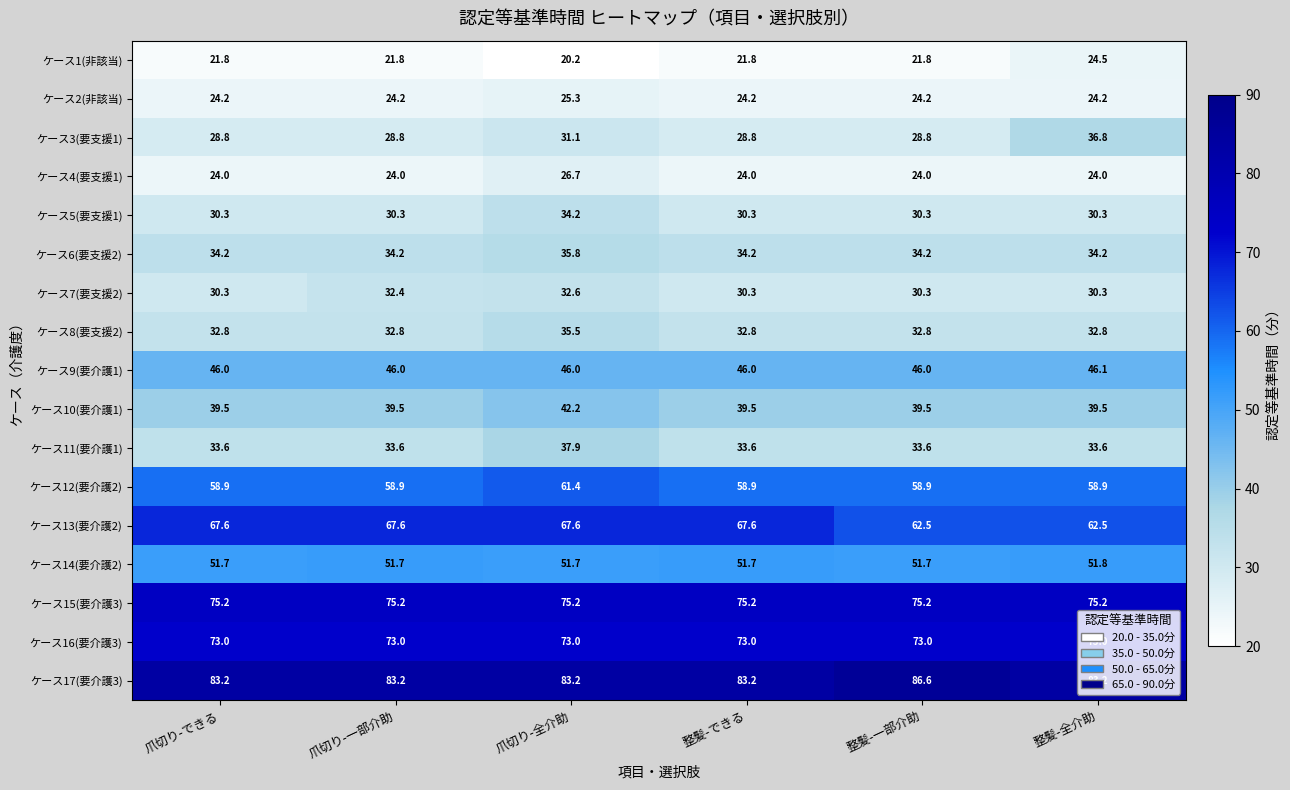

What is the spread (max minus min) of values at 爪切り-一部介助?

61.4